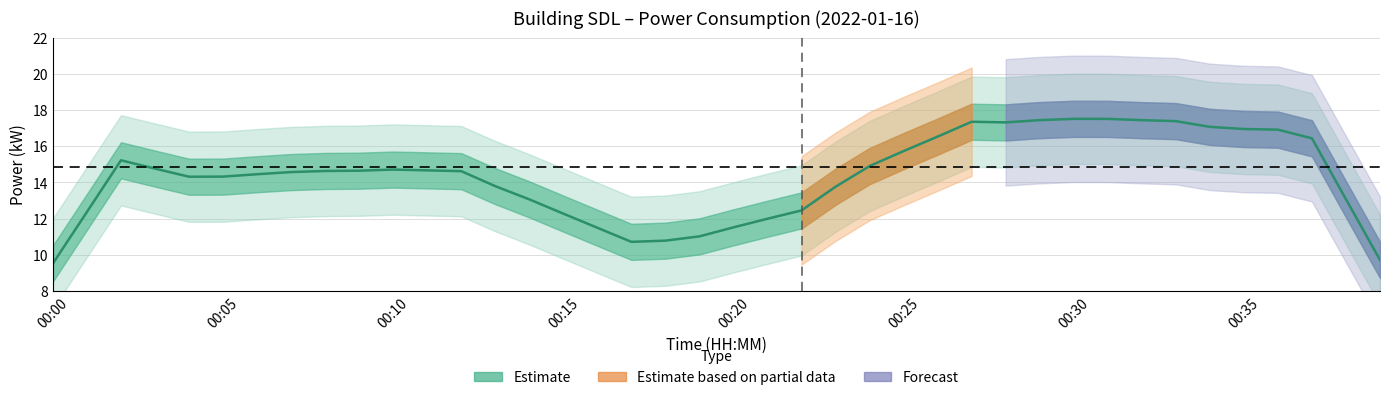

Which label corresponds to the largest value in the chart?

00:30